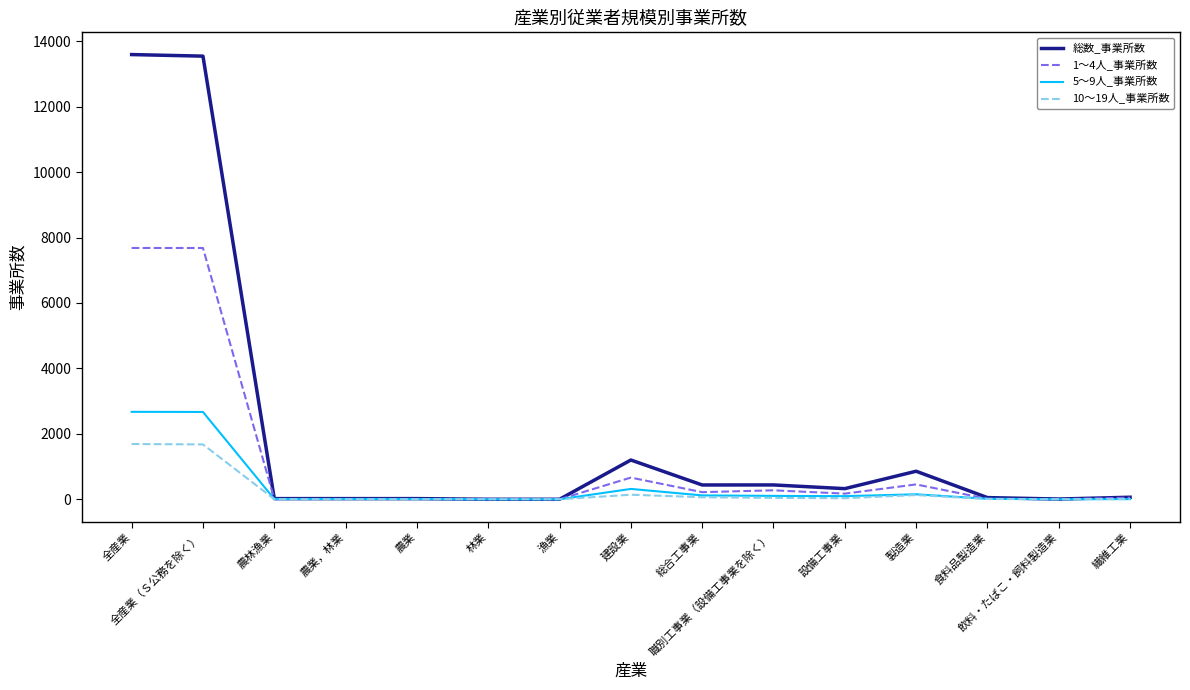

Which series has the largest range (max minus min)?

総数_事業所数